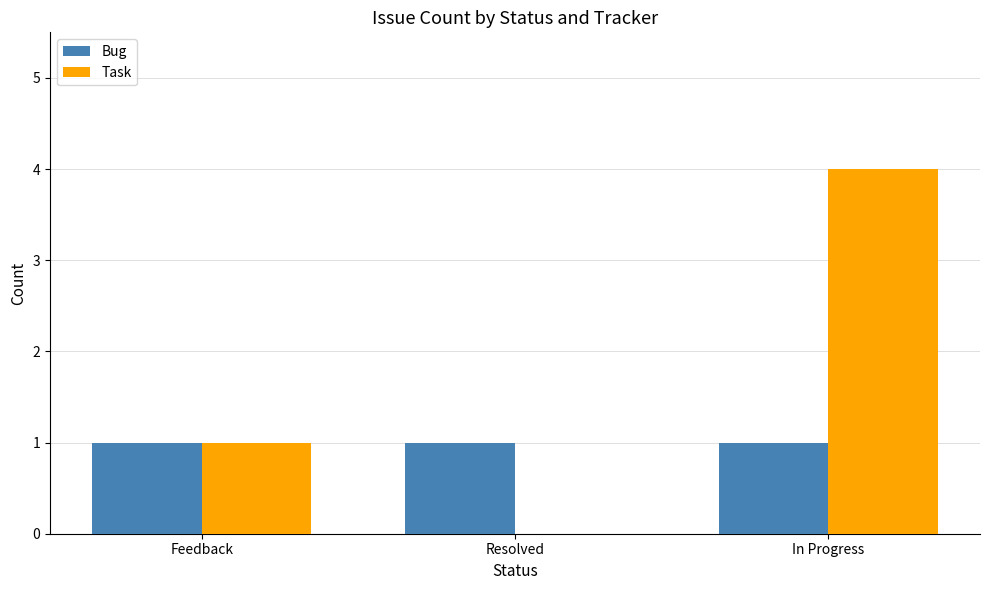

Does the chart contain stacked bars?

No